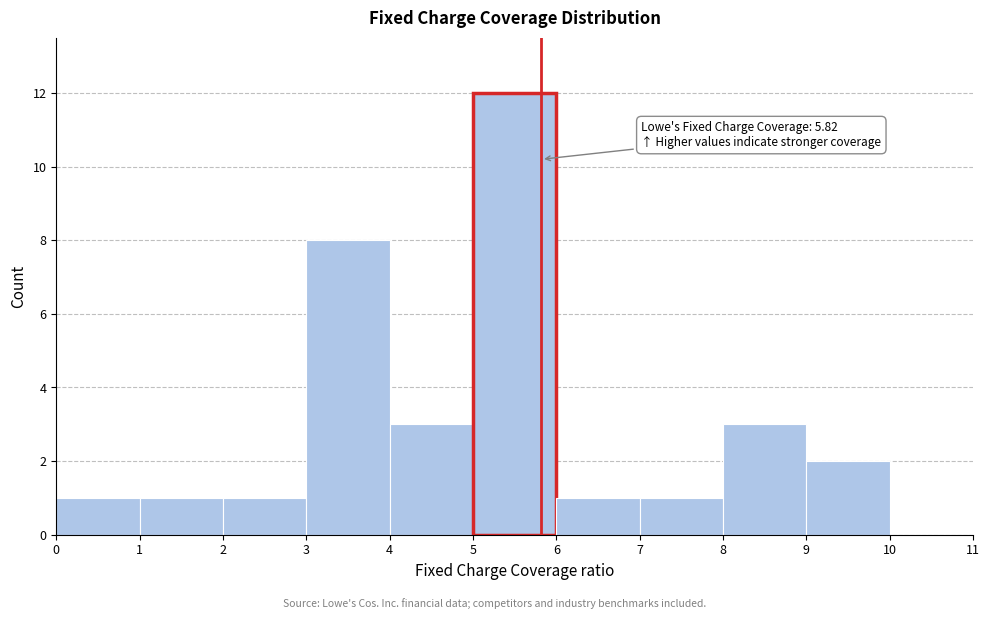

Which range on the x-axis has the tallest bar?

5 to 6